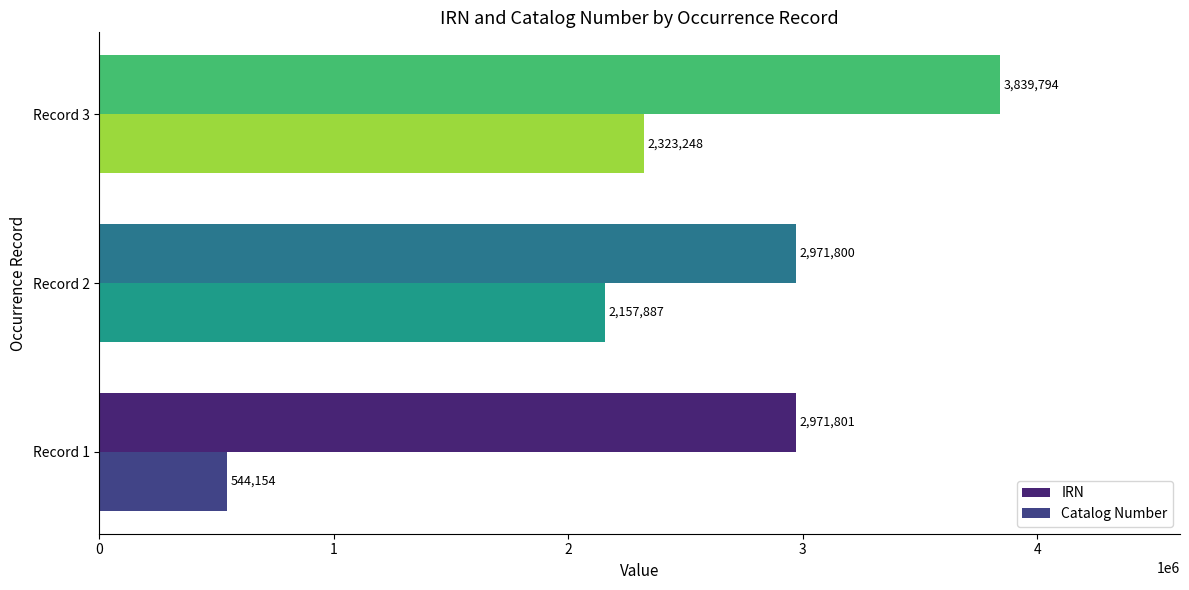

What are all the series names shown in the legend?

IRN, Catalog Number